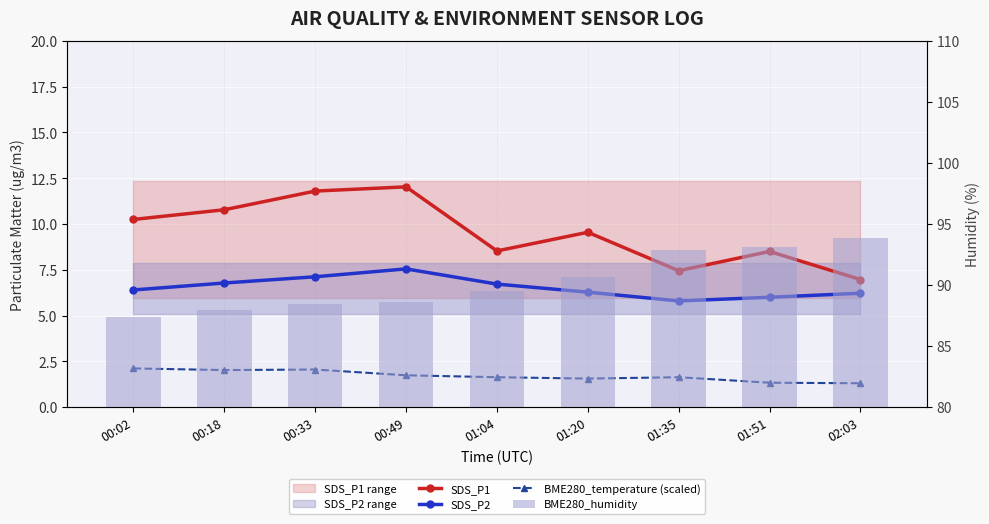

What is the sum of all BME280_temperature (scaled) values?

15.4